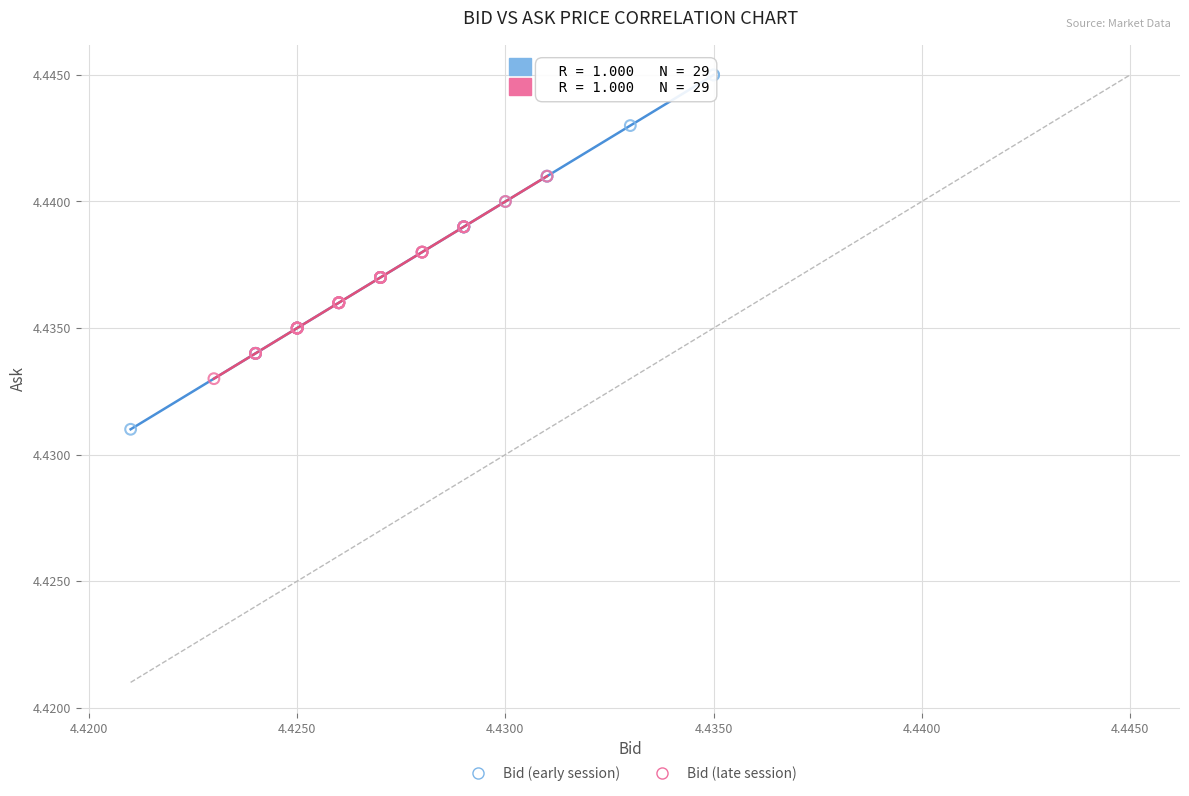

Which series reaches the minimum Y coordinate?

Bid (early session)